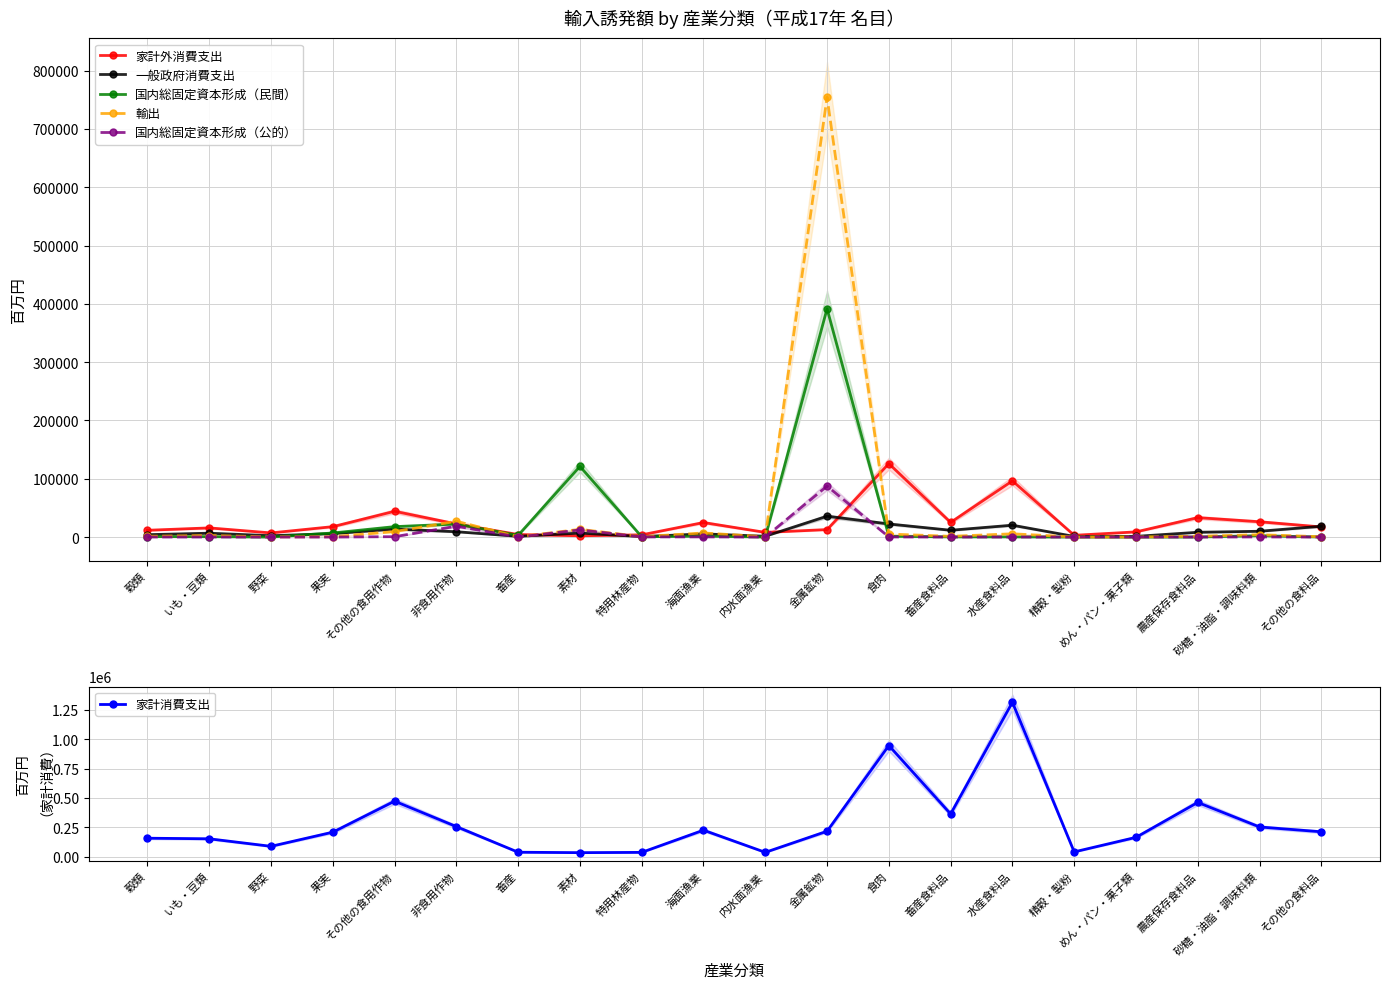

Where does the 輸出 series first go above 1365?

いも・豆類